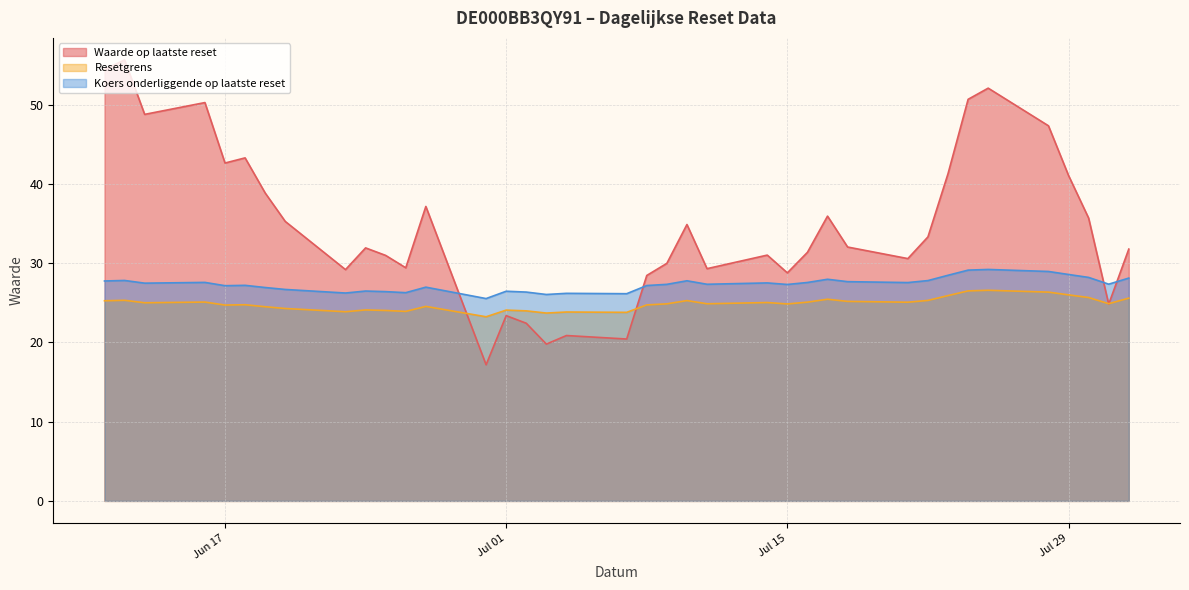

Does the chart display data point markers on the line(s)?

No